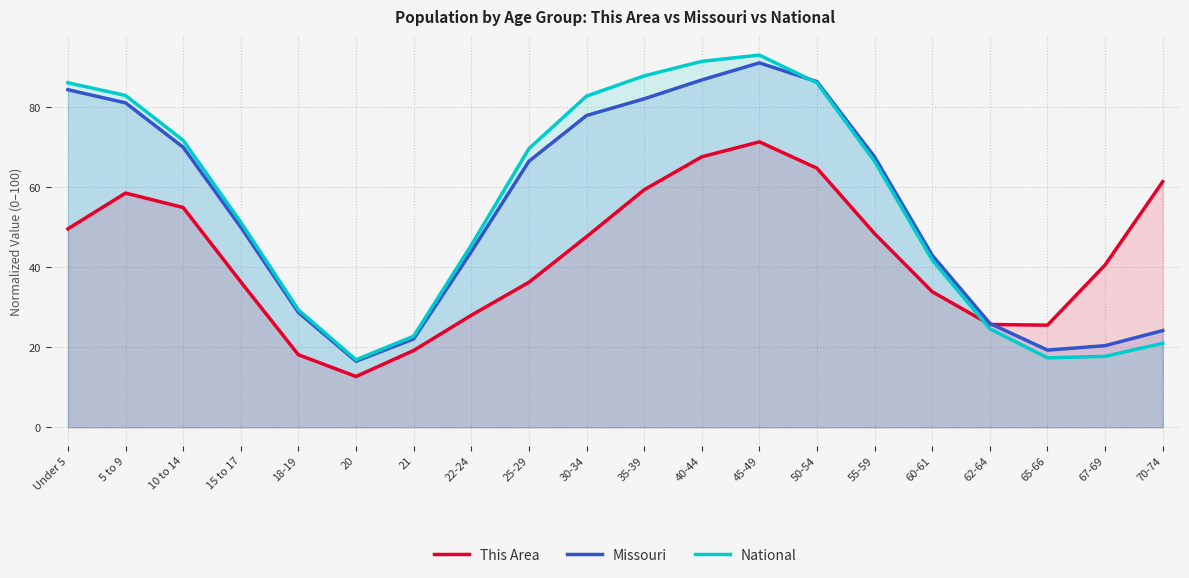

Reading right to left, transcribe all the data shown in this chart.

This Area: 61.4	40.6	25.5	25.7	33.9	48.4	64.8	71.4	67.6	59.4	47.6	36.2	28.0	19.2	12.7	18.1	36.4	54.9	58.6	49.6
Missouri: 24.2	20.4	19.3	26.0	43.0	67.6	86.4	91.1	86.8	82.1	77.9	66.5	43.9	22.1	16.5	28.7	50.0	70.0	81.1	84.4
National: 21.0	17.7	17.4	24.6	41.8	66.5	86.1	93.1	91.5	87.9	82.8	69.7	45.5	22.8	16.9	29.3	51.3	71.7	83.0	86.1